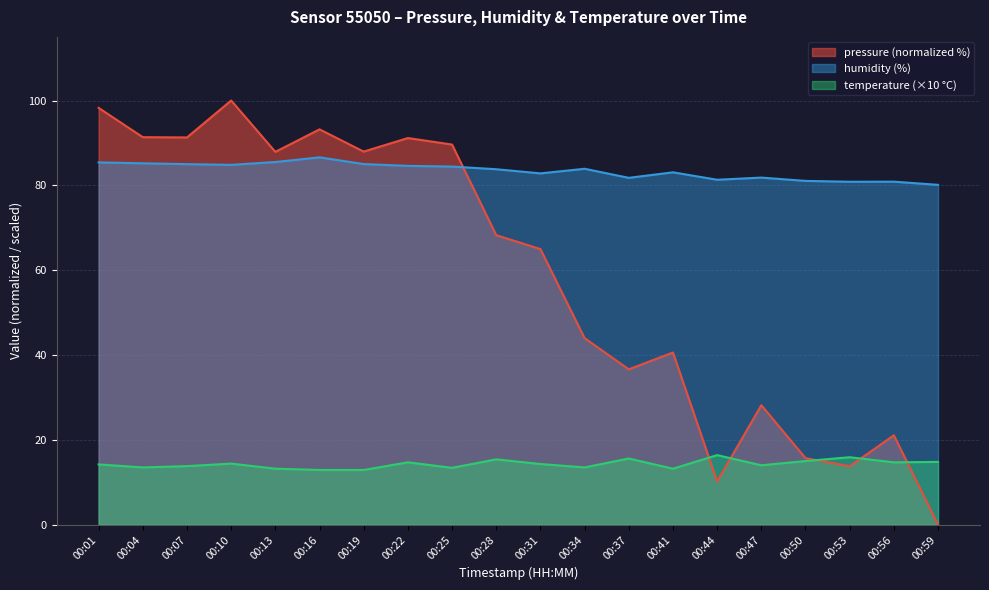

The pressure series shows 30.2 at 00:56. True or false?

False